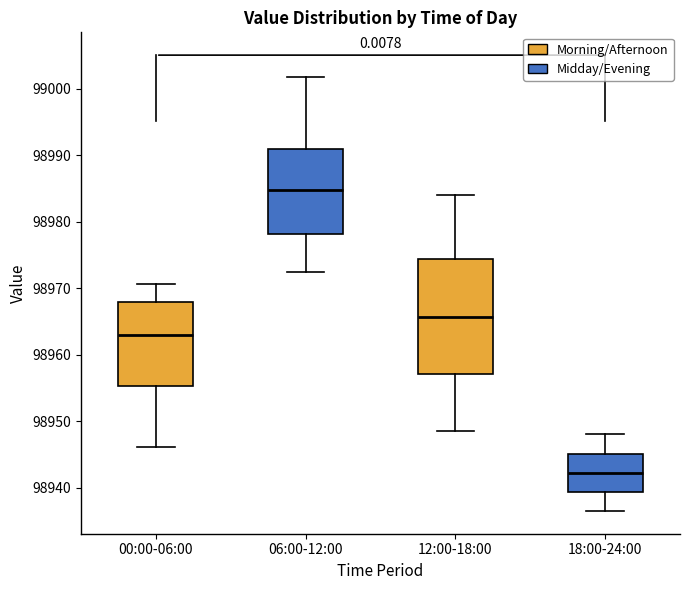

Which box's median line is the lowest?

18:00-24:00